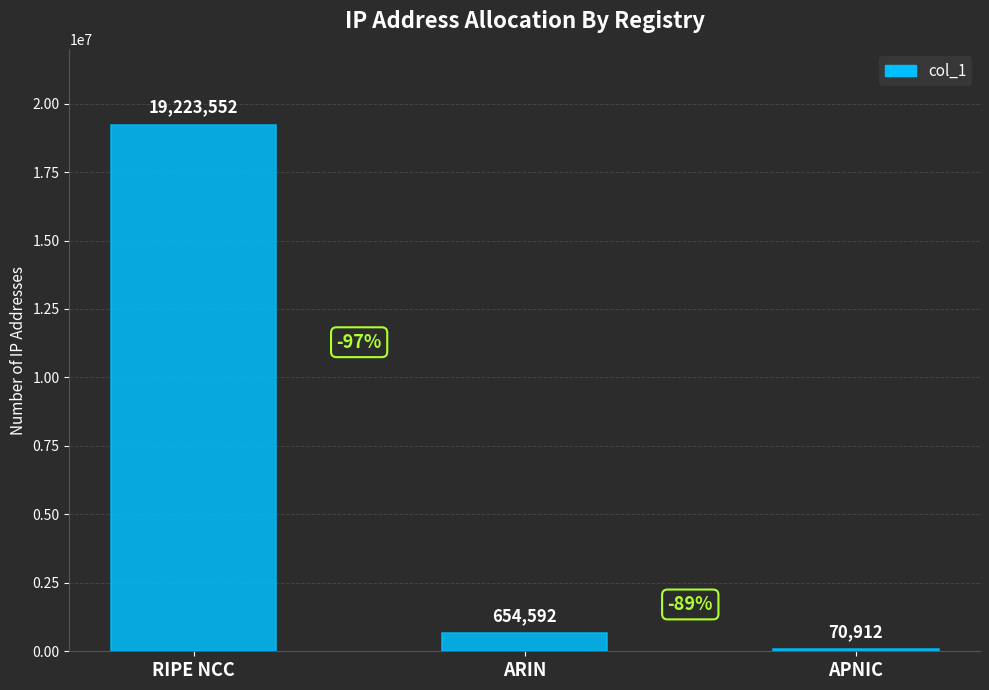

How many bars are there in total?

3